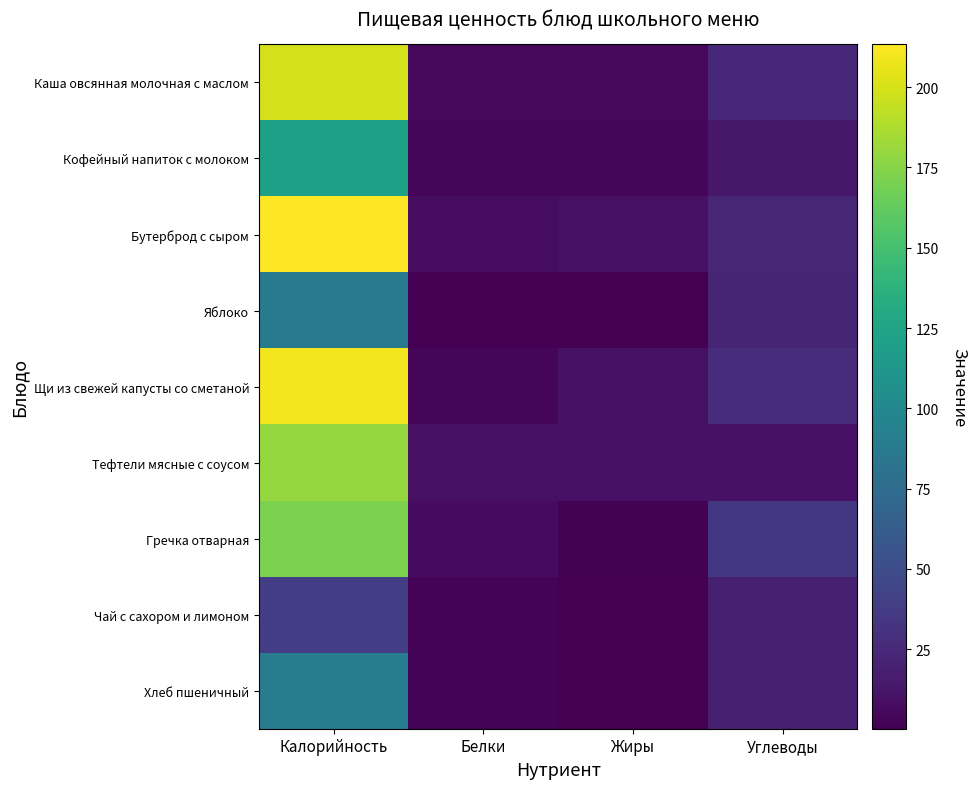

The value of Кофейный напиток с молоком at Жиры is 1.3. True or false?

False